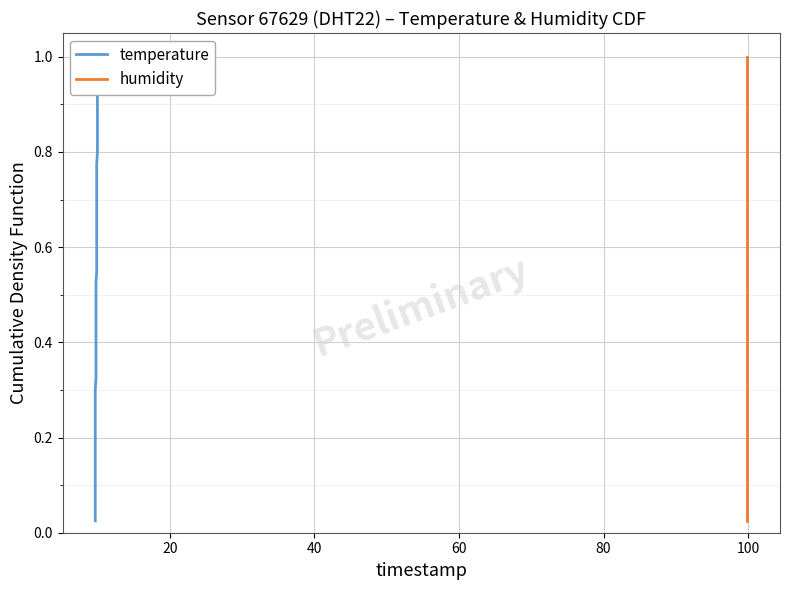

Is the value of temperature at 35 greater than the value of humidity at 10?

Yes